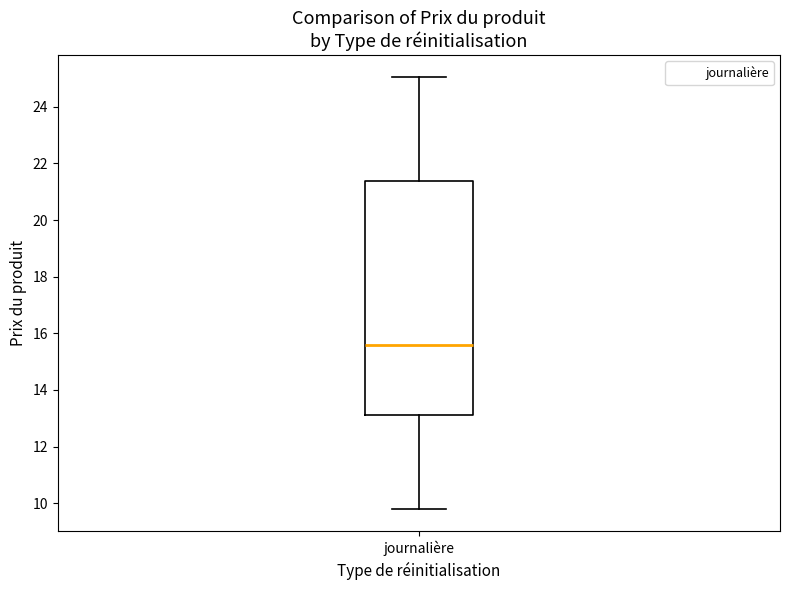

Transcribe this box plot: give where the median line is, the range the box spans, and where the two whiskers end, as read against the y-axis. The values are not printed on the chart, so give them approximately, as read against the axis.

median 15.6, box 13.2 to 21.4, whiskers 9.8 to 25.0